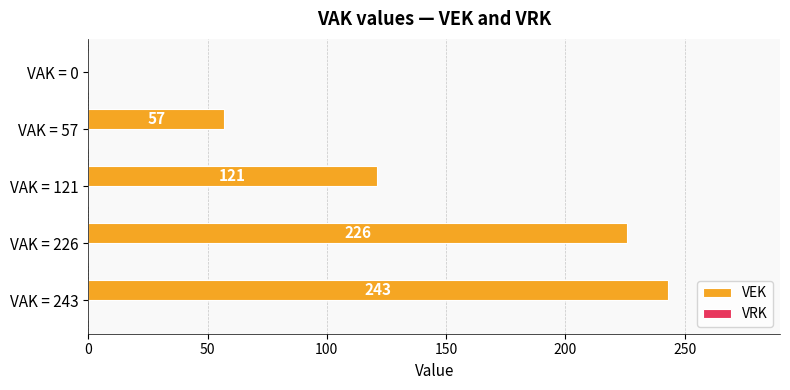

How many series are shown in this chart?

1